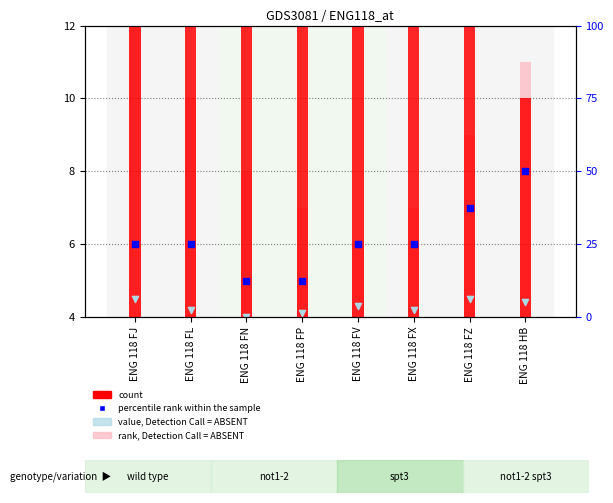

Is the value of rank, Detection Call = ABSENT at ENG 118 FP greater than the value of count at ENG 118 FJ?

No